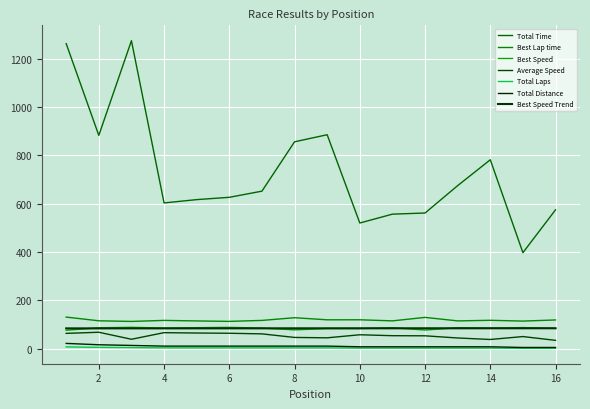

Which series has the largest range (max minus min)?

Total Time